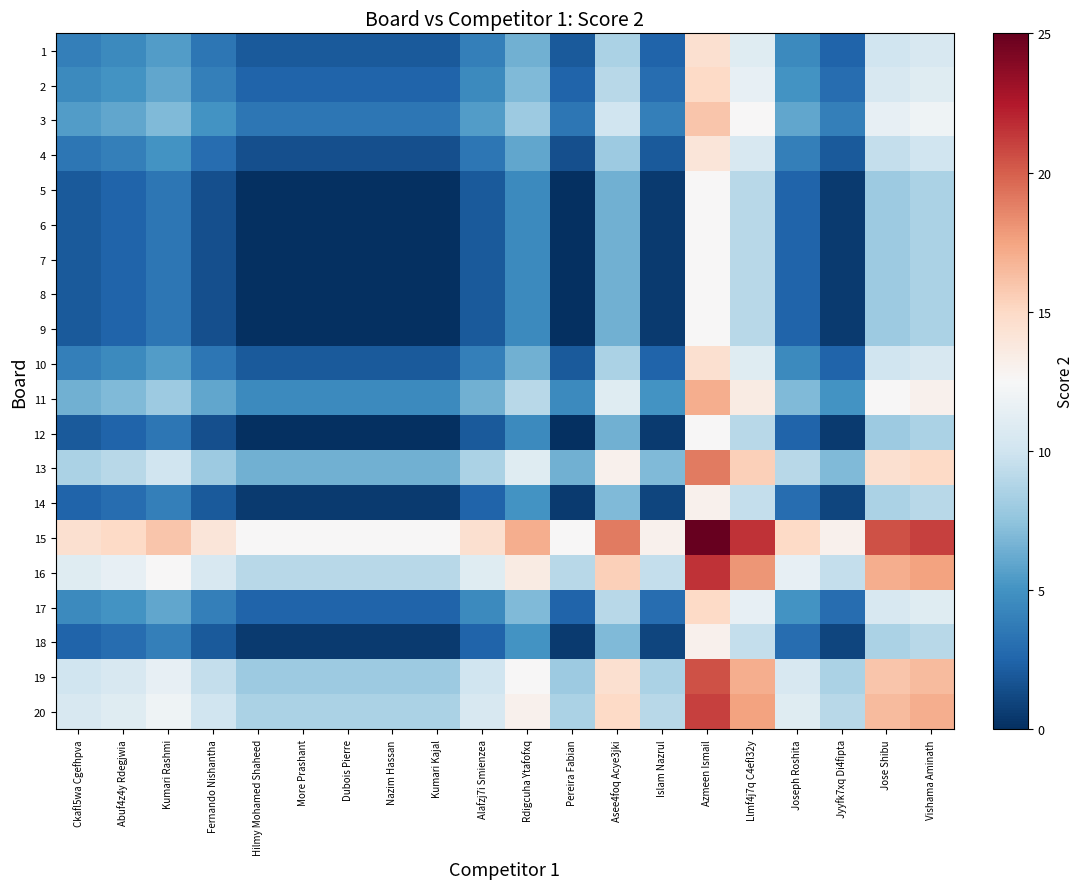

At how many categories does at least one series exceed 24?

1